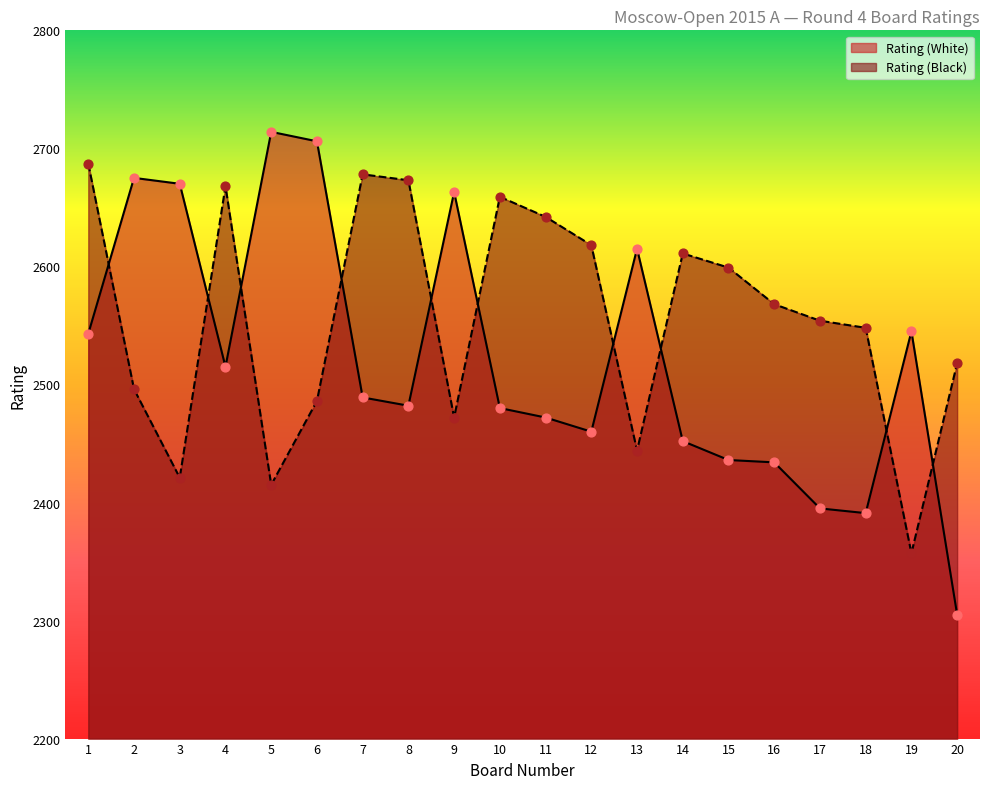

Is the value of Rating (White) at 14 greater than the value of Rating (Black) at 7?

No